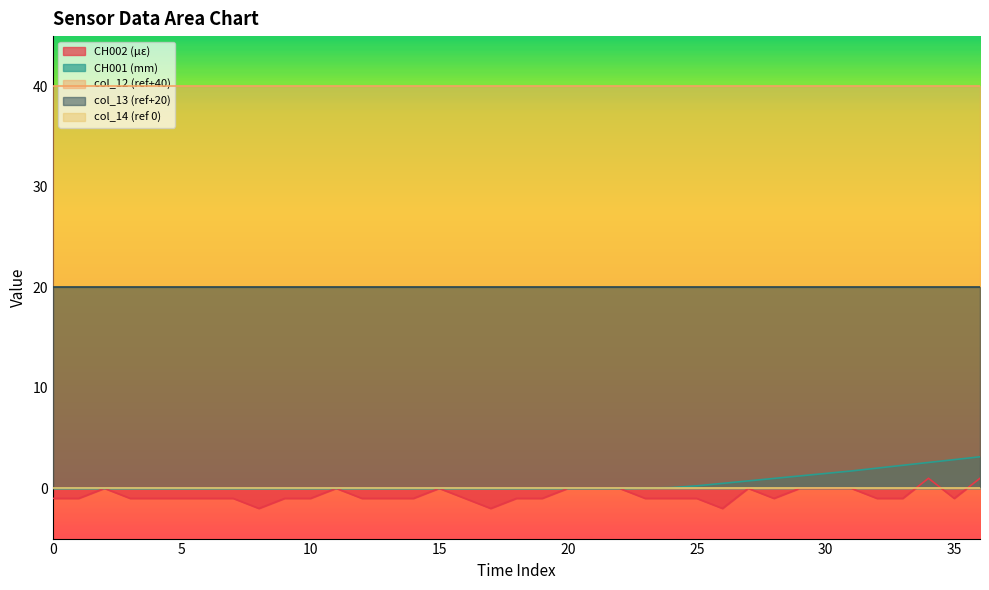

Reading left to right, transcribe all the data shown in this chart.

CH002 (με): 0=-1.0	1=-1.0	2=0.0	3=-1.0	4=-1.0	5=-1.0	6=-1.0	7=-1.0	8=-2.0	9=-1.0	10=-1.0	11=0.0	12=-1.0	13=-1.0	14=-1.0	15=0.0	16=-1.0	17=-2.0	18=-1.0	19=-1.0	20=0.0	21=0.0	22=0.0	23=-1.0	24=-1.0	25=-1.0	26=-2.0	27=0.0	28=-1.0	29=0.0	30=0.0	31=0.0	32=-1.0	33=-1.0	34=1.0	35=-1.0	36=1.0
CH001 (mm): 0=0.0	1=0.0	2=0.0	3=0.0	4=0.0	5=0.0	6=0.0	7=0.0	8=0.0	9=0.0	10=0.0	11=0.0	12=0.0	13=0.0	14=0.0	15=0.0	16=0.0	17=0.0	18=0.0	19=0.0	20=0.0	21=0.0	22=0.0	23=0.0	24=0.1	25=0.2	26=0.5	27=0.7	28=1.0	29=1.2	30=1.5	31=1.7	32=2.0	33=2.3	34=2.6	35=2.9	36=3.1
col_12 (ref+40): 0=40.0	1=40.0	2=40.0	3=40.0	4=40.0	5=40.0	6=40.0	7=40.0	8=40.0	9=40.0	10=40.0	11=40.0	12=40.0	13=40.0	14=40.0	15=40.0	16=40.0	17=40.0	18=40.0	19=40.0	20=40.0	21=40.0	22=40.0	23=40.0	24=40.0	25=40.0	26=40.0	27=40.0	28=40.0	29=40.0	30=40.0	31=40.0	32=40.0	33=40.0	34=40.0	35=40.0	36=40.0
col_13 (ref+20): 0=20.0	1=20.0	2=20.0	3=20.0	4=20.0	5=20.0	6=20.0	7=20.0	8=20.0	9=20.0	10=20.0	11=20.0	12=20.0	13=20.0	14=20.0	15=20.0	16=20.0	17=20.0	18=20.0	19=20.0	20=20.0	21=20.0	22=20.0	23=20.0	24=20.0	25=20.0	26=20.0	27=20.0	28=20.0	29=20.0	30=20.0	31=20.0	32=20.0	33=20.0	34=20.0	35=20.0	36=20.0
col_14 (ref 0): 0=0.0	1=0.0	2=0.0	3=0.0	4=0.0	5=0.0	6=0.0	7=0.0	8=0.0	9=0.0	10=0.0	11=0.0	12=0.0	13=0.0	14=0.0	15=0.0	16=0.0	17=0.0	18=0.0	19=0.0	20=0.0	21=0.0	22=0.0	23=0.0	24=0.0	25=0.0	26=0.0	27=0.0	28=0.0	29=0.0	30=0.0	31=0.0	32=0.0	33=0.0	34=0.0	35=0.0	36=0.0